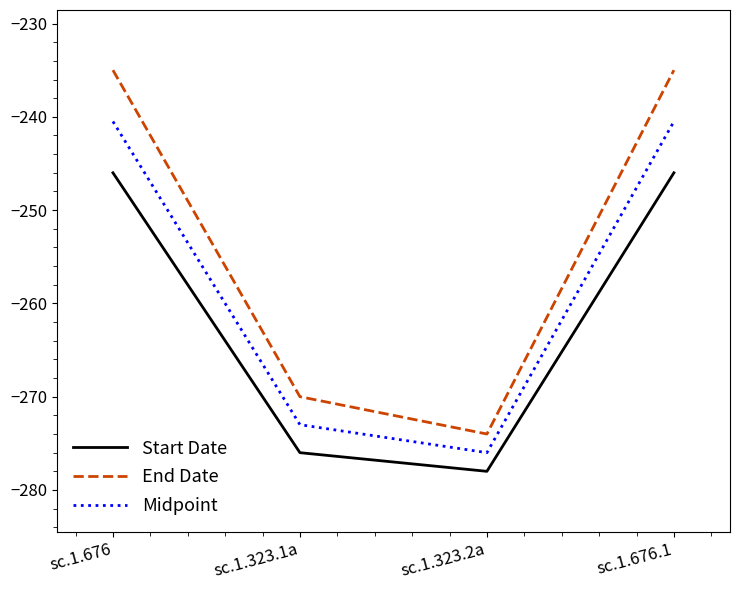

True or false: Start Date and End Date cross at least once.

False